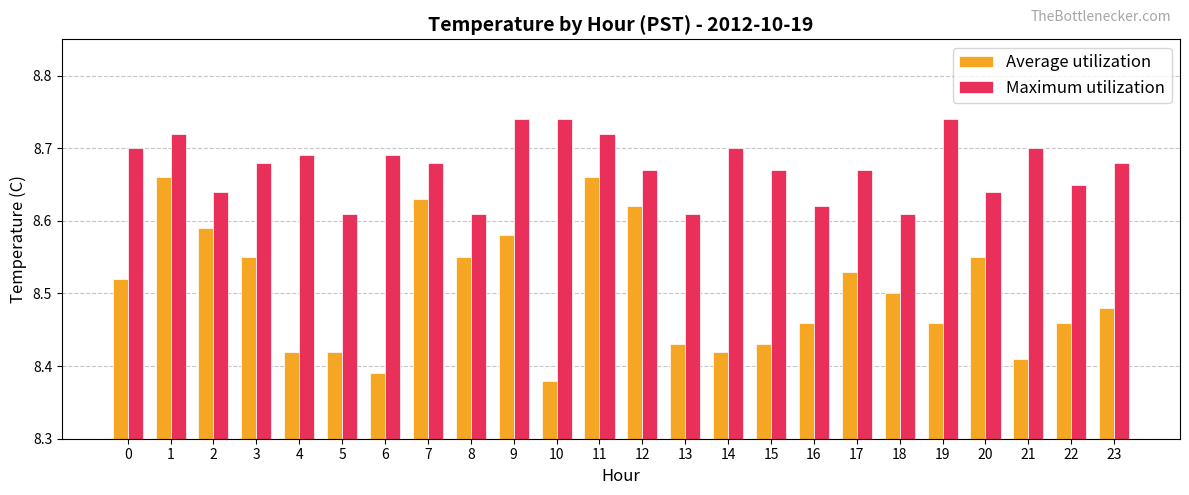

Between 6 and 10, which series saw the biggest shift?

Maximum utilization